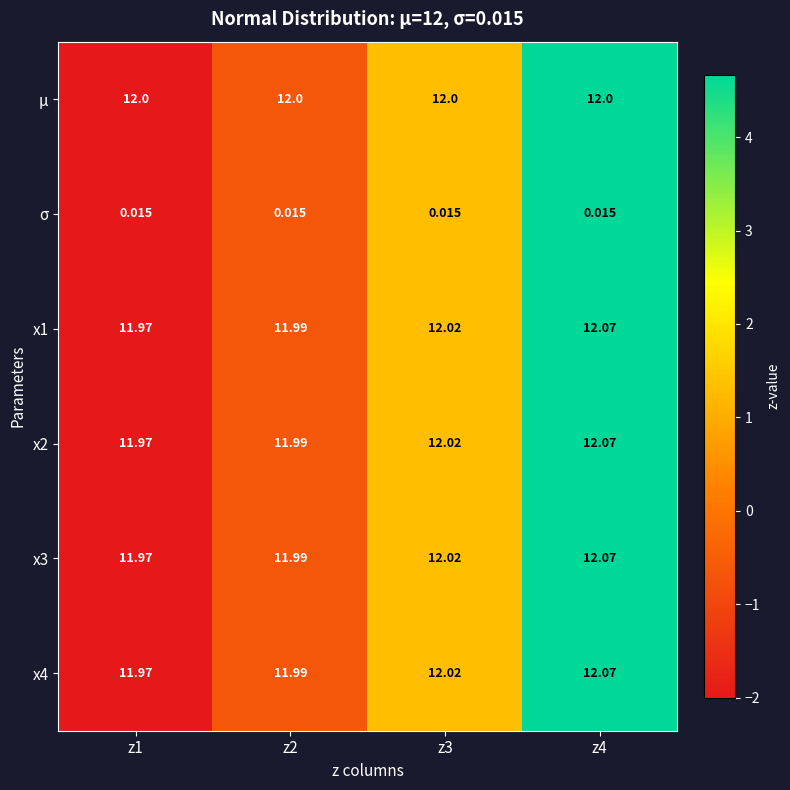

Is the value of μ at z2 greater than the value of σ at z4?

Yes